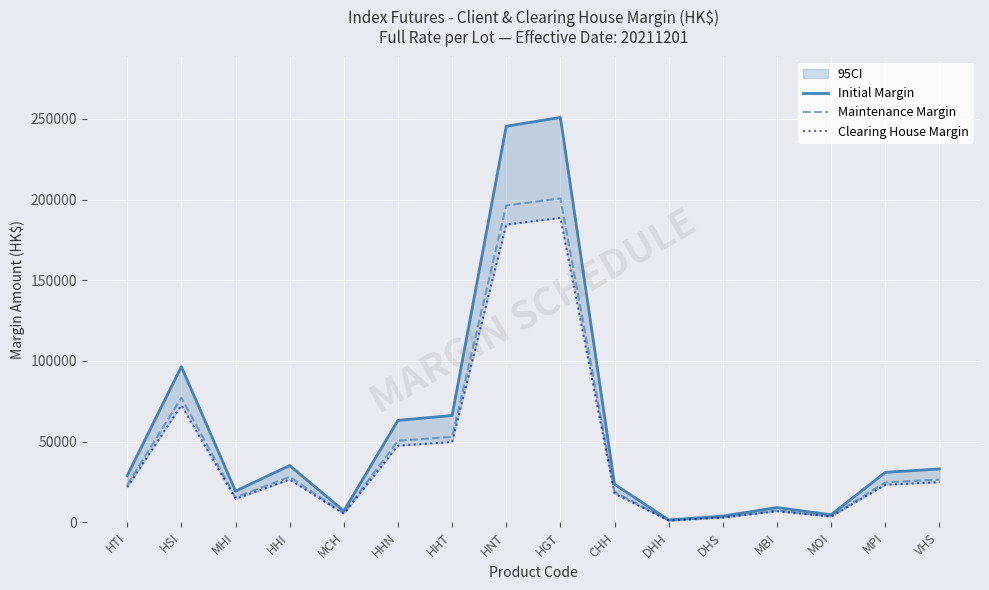

How many data points in Initial Margin are less than 30922?

8